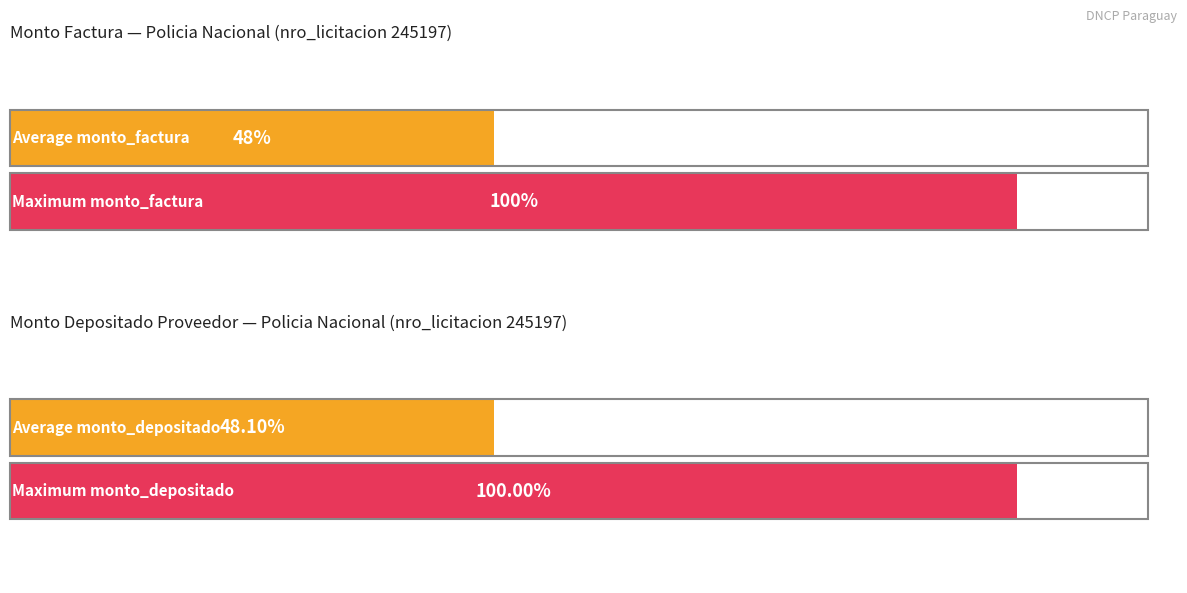

The value of monto_factura at 001-001-0000516 is 1870000. True or false?

True